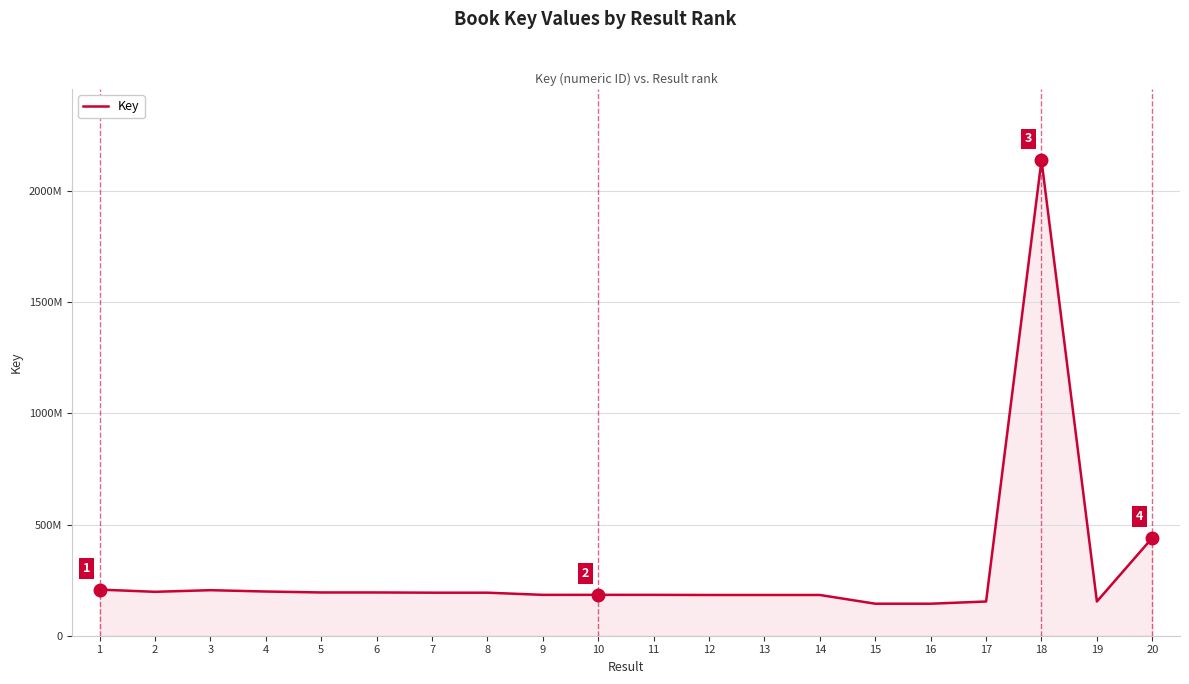

Does the chart have visible grid lines?

Yes